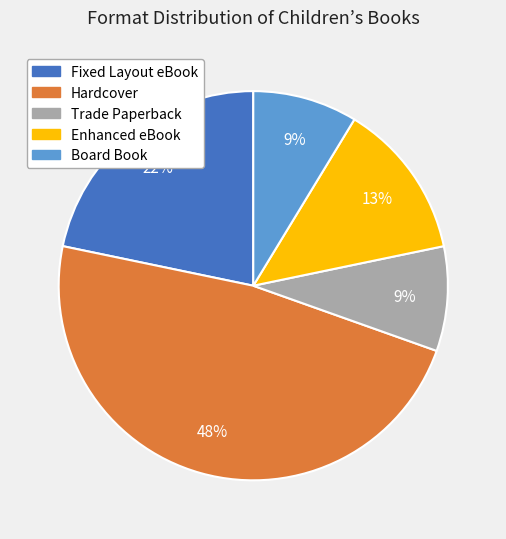

How many slices are in this pie chart?

5